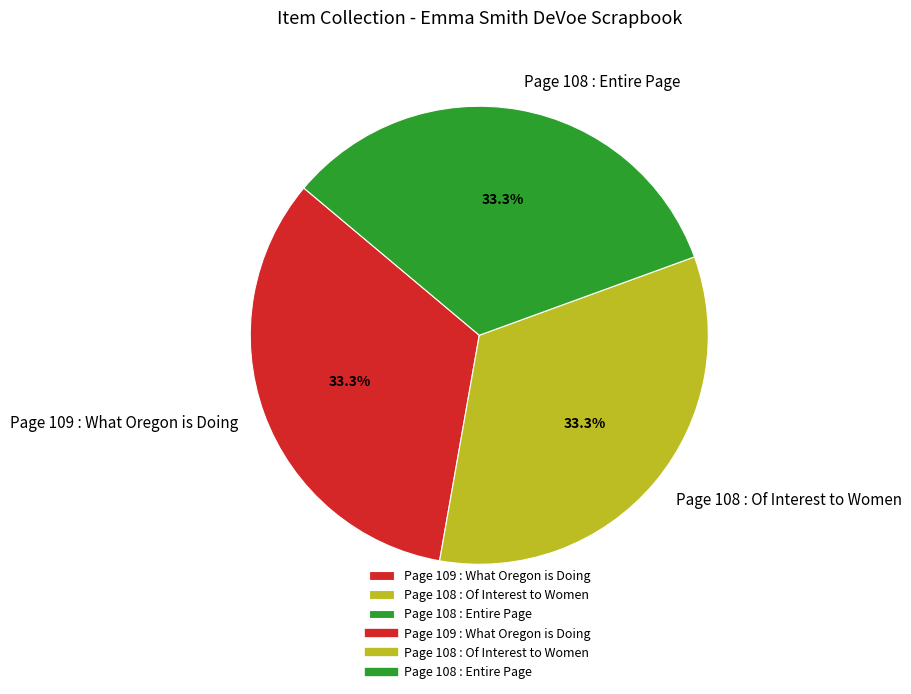

How many slices are in this pie chart?

3